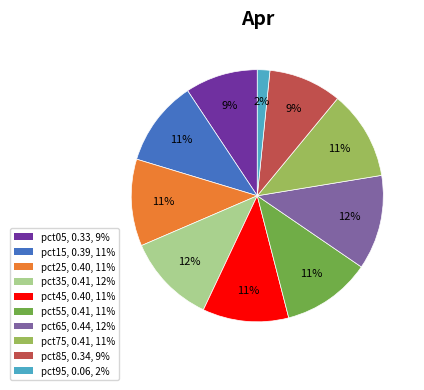

True or false: pct45 accounts for 11% of the total.

True